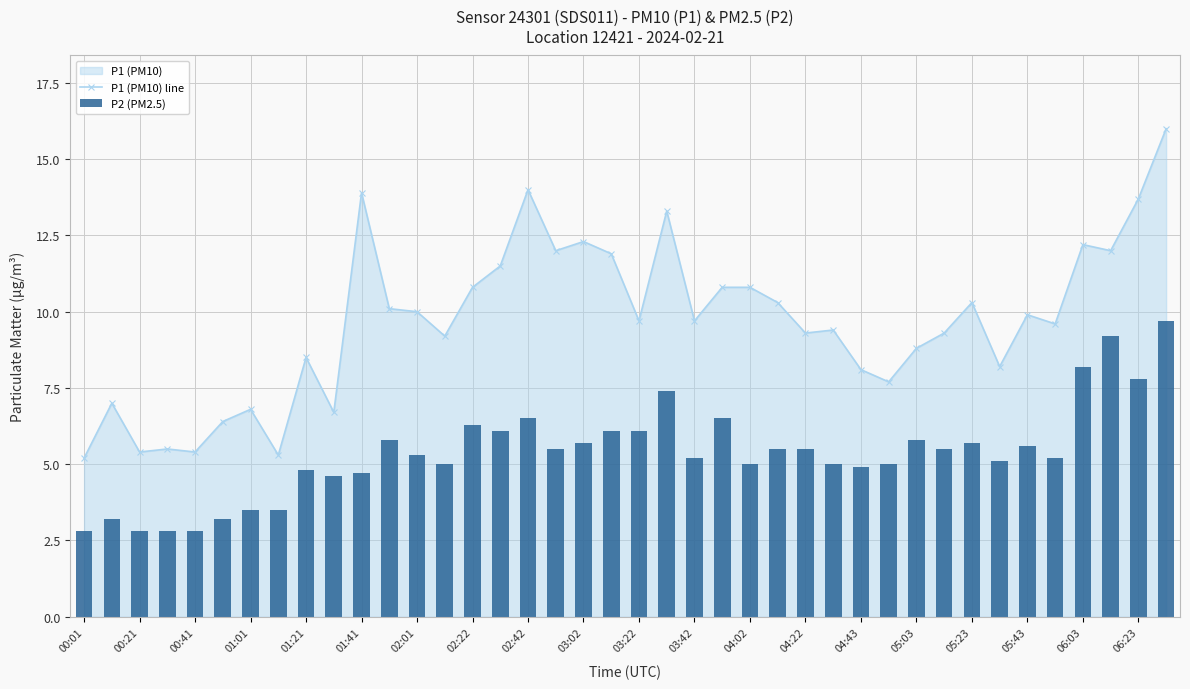

What is the sum of all P2 (PM2.5) values?

214.9